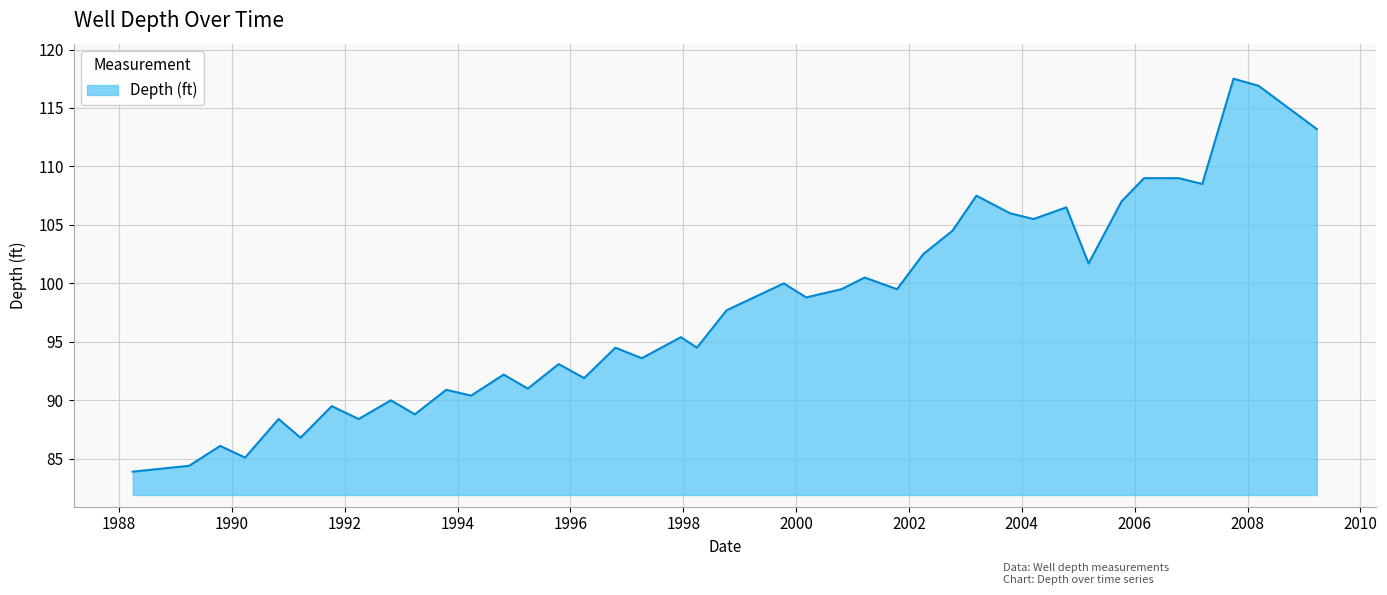

What is the difference between the maximum and minimum values?

33.6